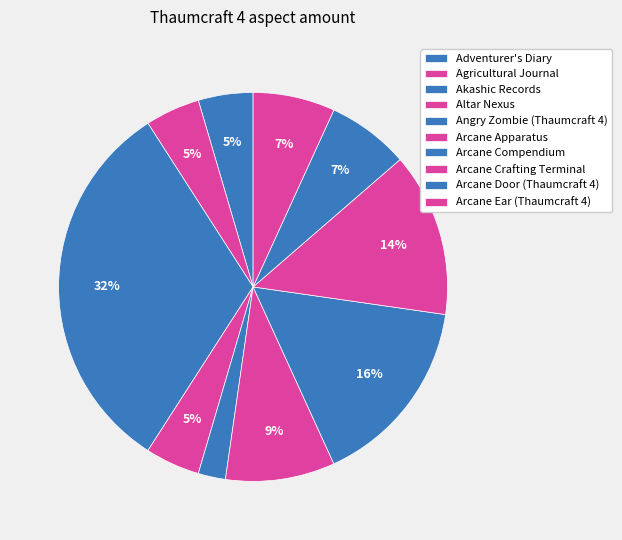

How many segments does this pie chart have?

10